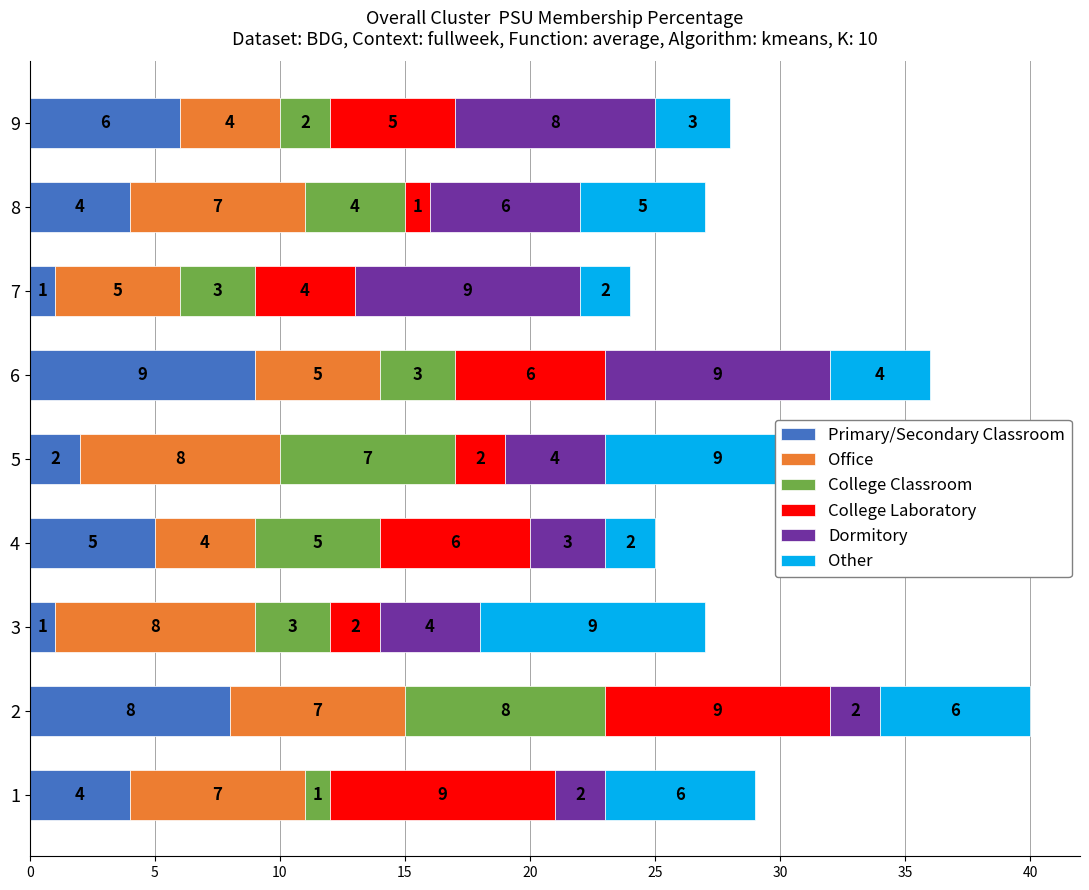

What is the highest value of the Primary/Secondary Classroom series?

9